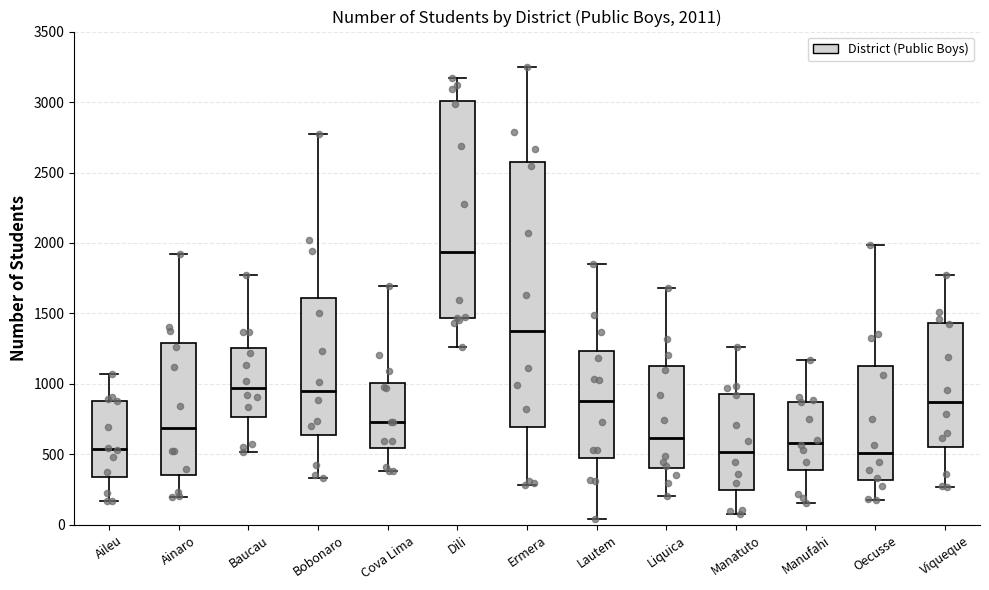

Comparing the boxes themselves (not the whiskers), which one is the tallest?

Ermera